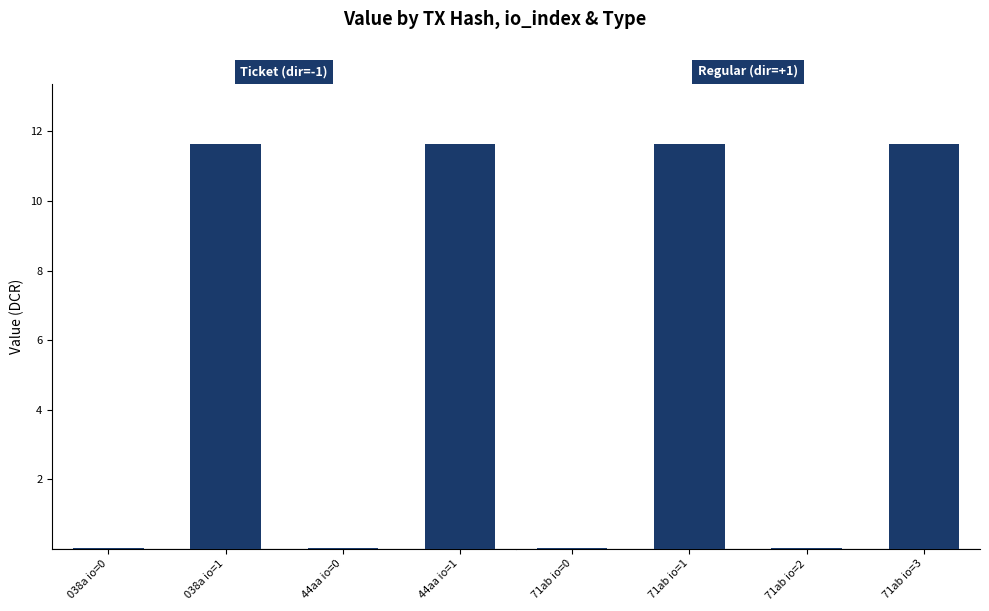

Rank the series by their maximum value, from lowest to highest.

Ticket (dir=-1), Regular (dir=+1)